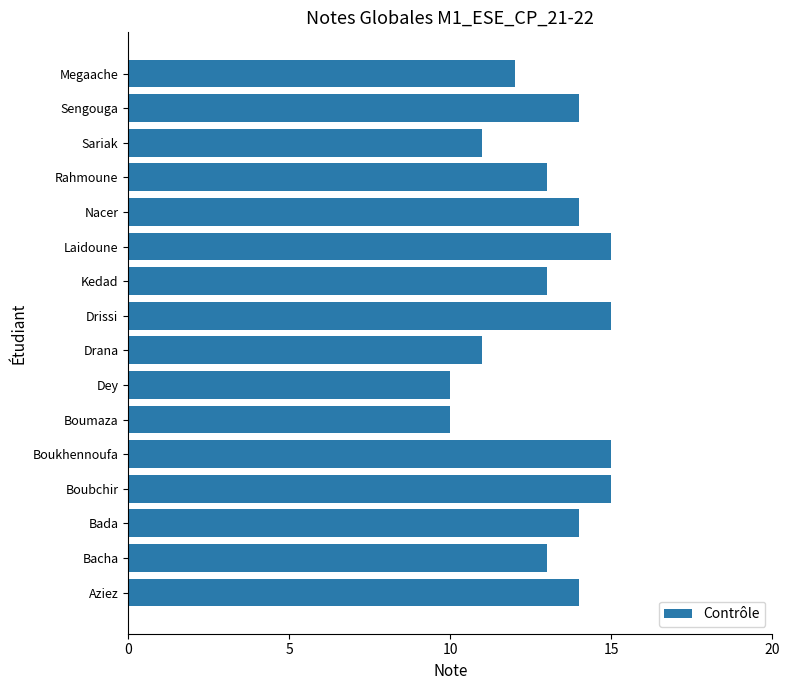

What is the ratio of the value at Drana to the value at Laidoune?

0.7